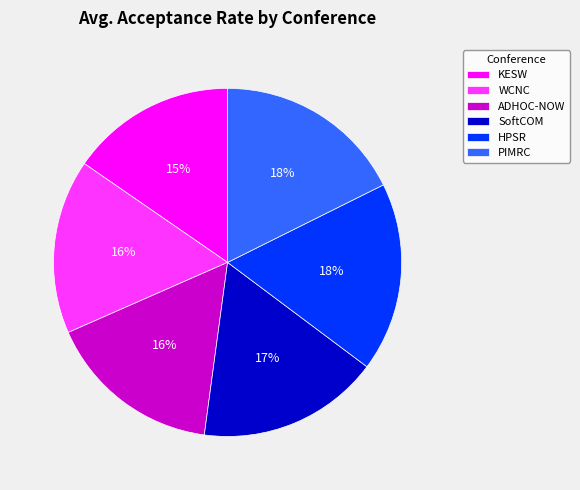

Does ADHOC-NOW account for over 50% of the chart?

No